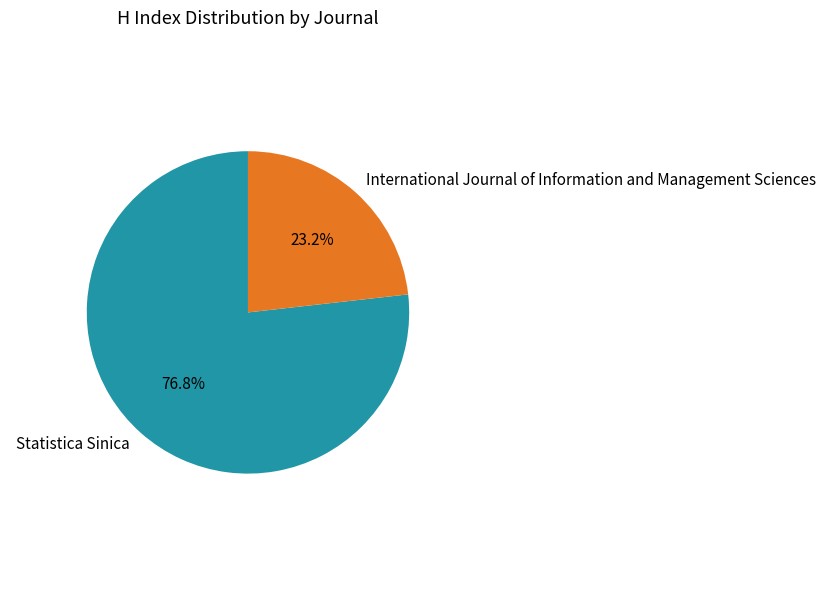

The International Journal of Information and Management Sciences slice represents 16% of the pie. True or false?

False